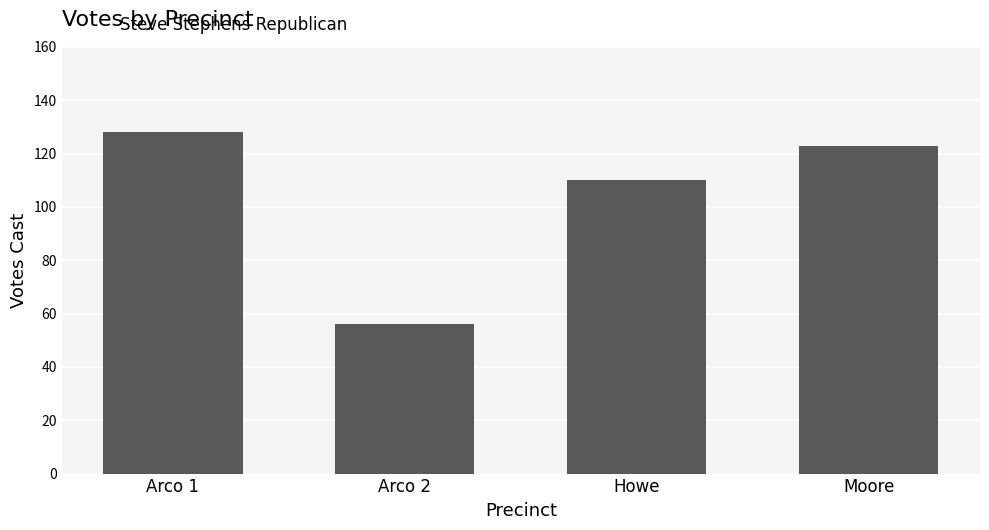

What is the difference between the maximum and minimum values?

72